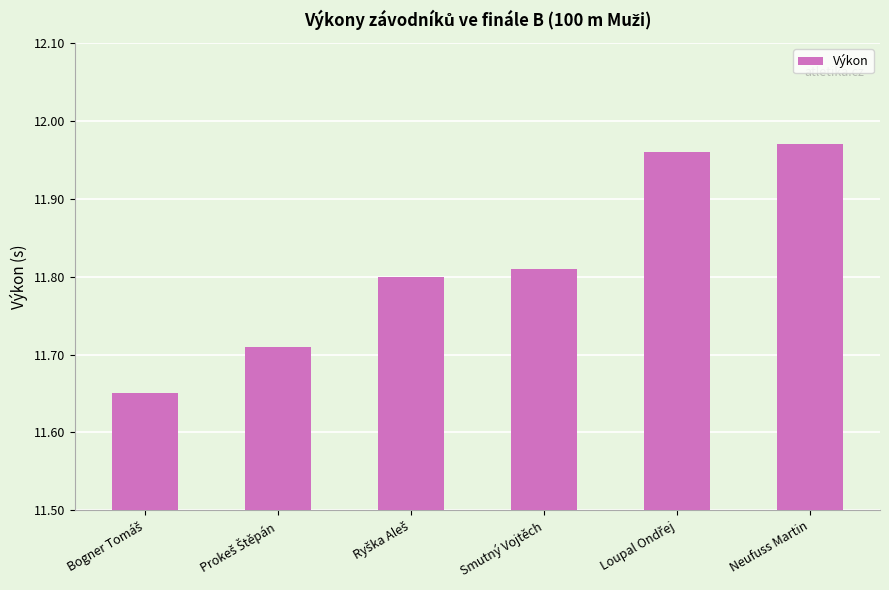

Does the chart contain any negative values?

No